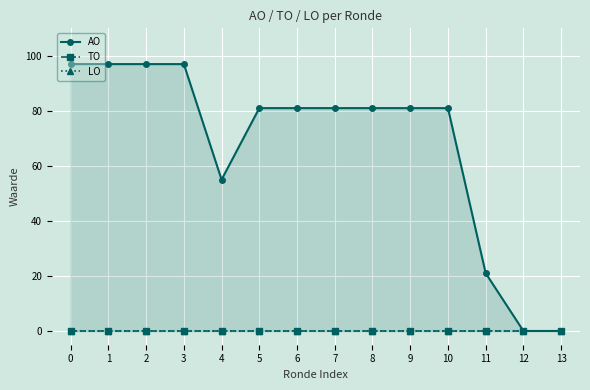

What is the sum of the AO values at 11 and 12?

21